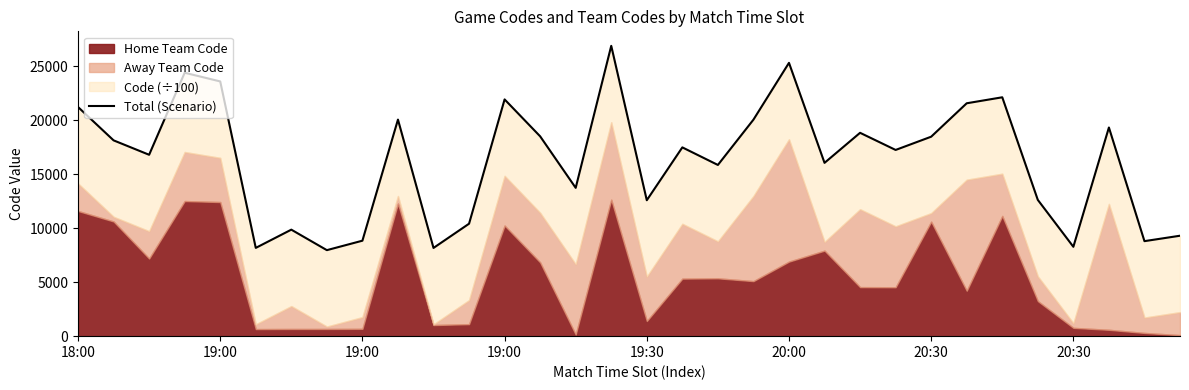

At which label is the value closest to 17426?

17